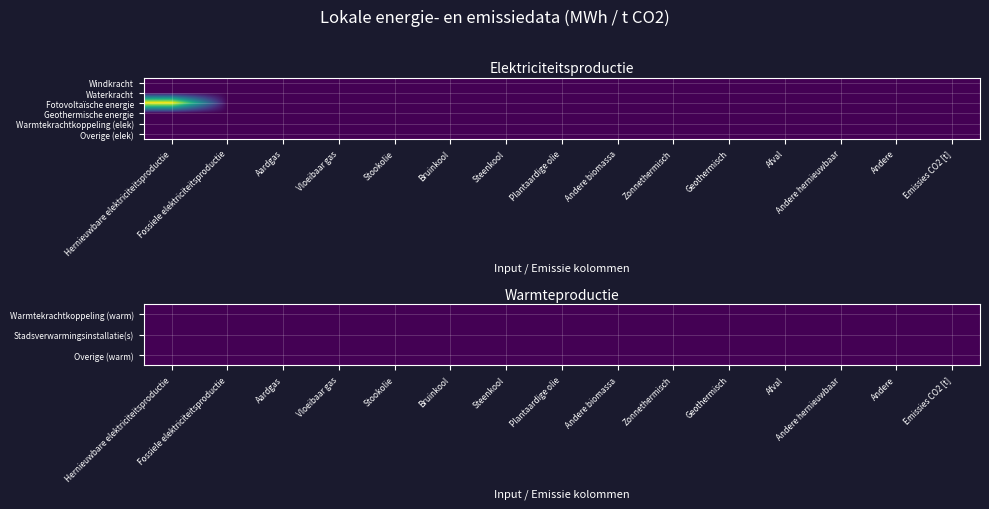

At how many categories does at least one series exceed 695?

1